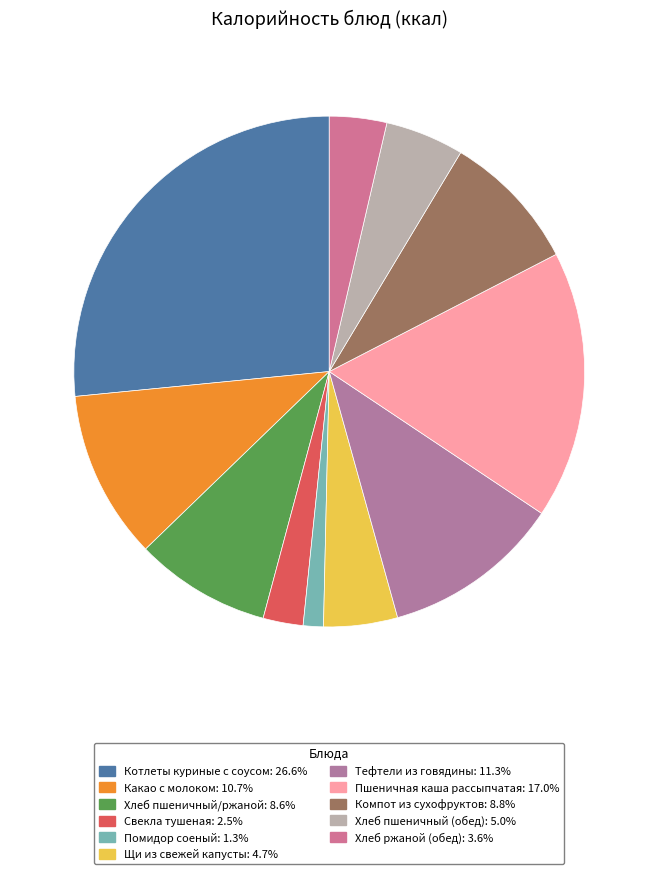

Is it true that Компот из сухофруктов is 16% of the pie?

False